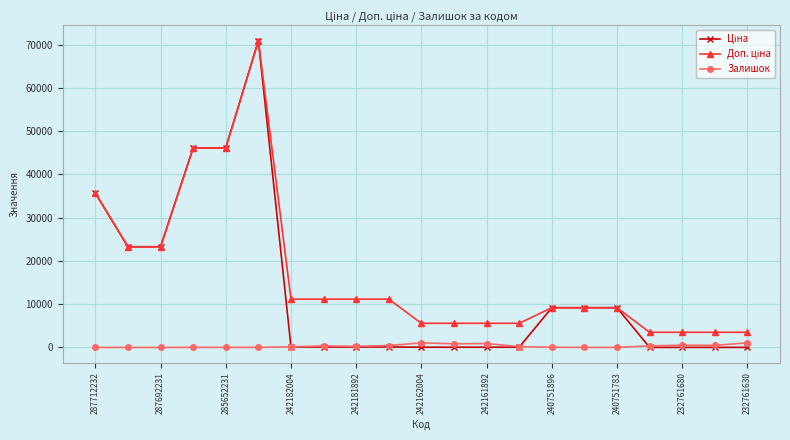

What is the greatest value displayed?

70906.0